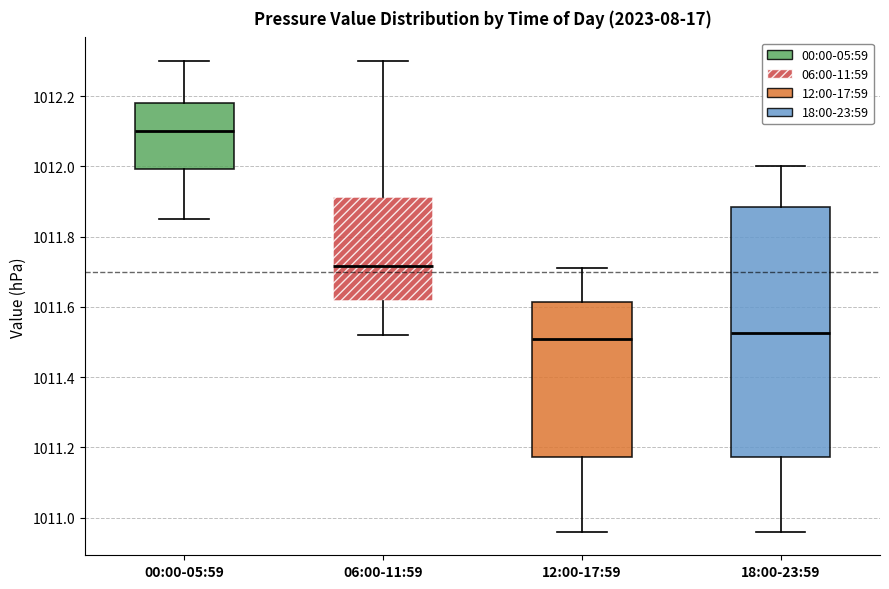

Reading left to right, transcribe this box plot: for each box, give where its median line is, the range the box spans, and where its two whiskers end, as read against the y-axis. The values are not printed on the chart, so give them approximately, as read against the axis.

00:00-05:59: median 1012.10, box 1012.00 to 1012.18, whiskers 1011.86 to 1012.30
06:00-11:59: median 1011.72, box 1011.62 to 1011.92, whiskers 1011.52 to 1012.30
12:00-17:59: median 1011.52, box 1011.18 to 1011.62, whiskers 1010.96 to 1011.72
18:00-23:59: median 1011.52, box 1011.18 to 1011.88, whiskers 1010.96 to 1012.00